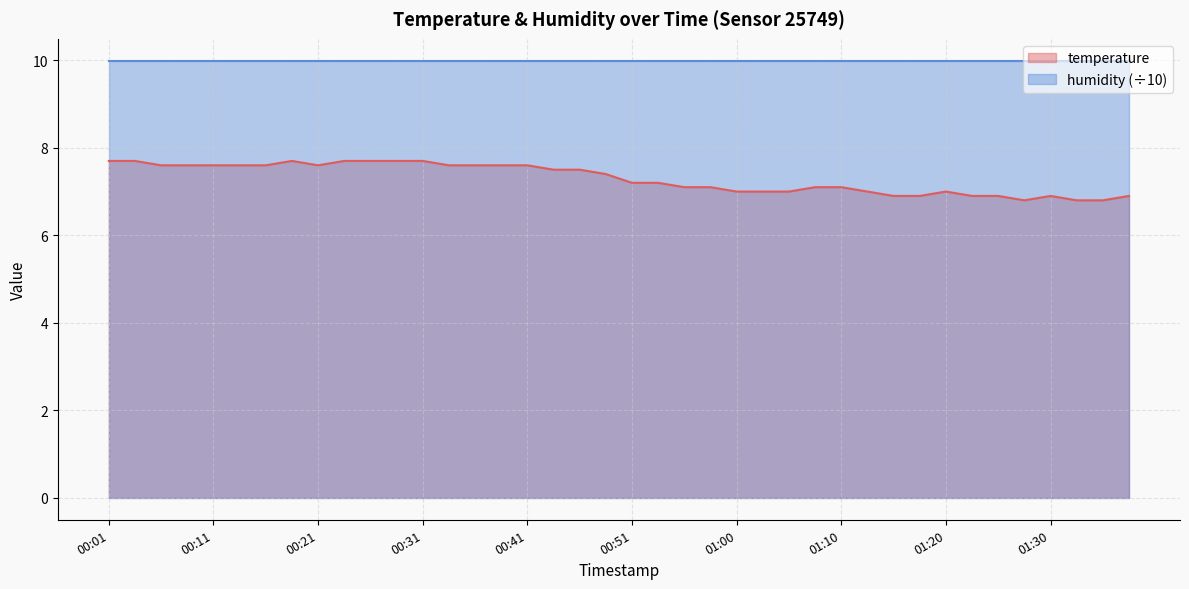

What is the difference between the values at 00:09 and 01:08?

0.5